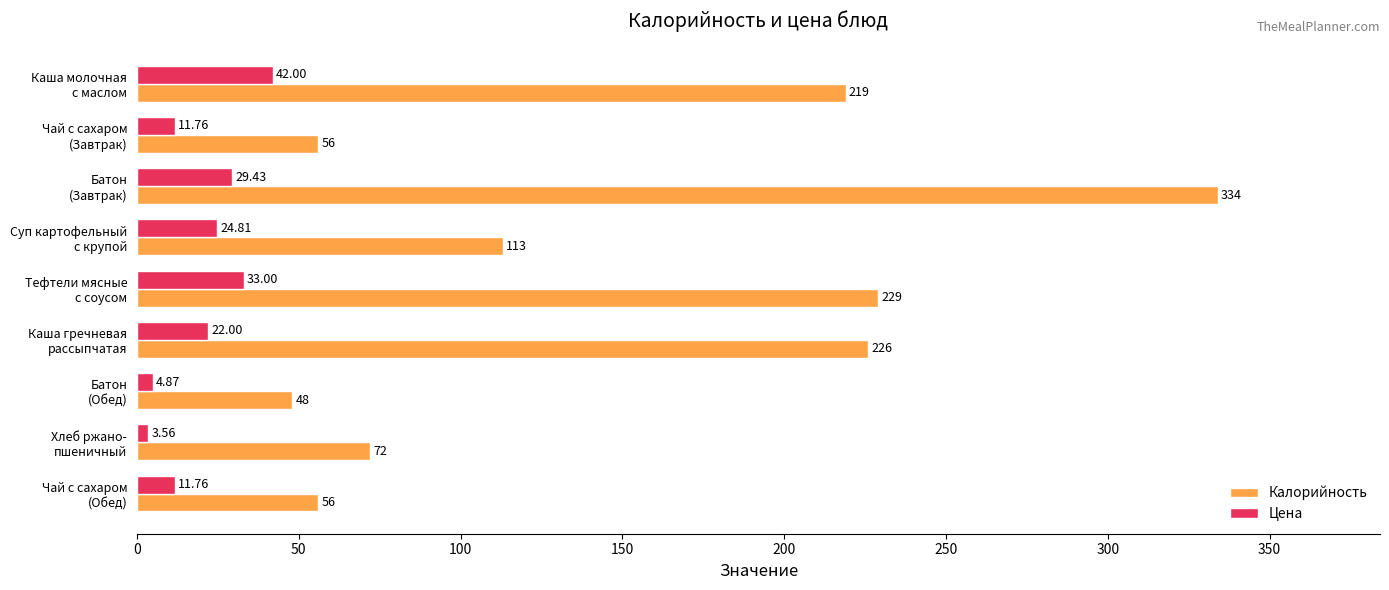

Which series has the largest total across all categories?

Калорийность